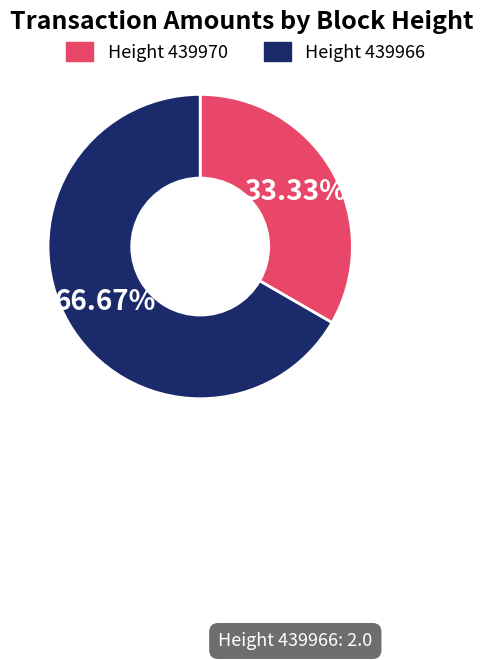

Which category accounts for the majority?

Height 439966